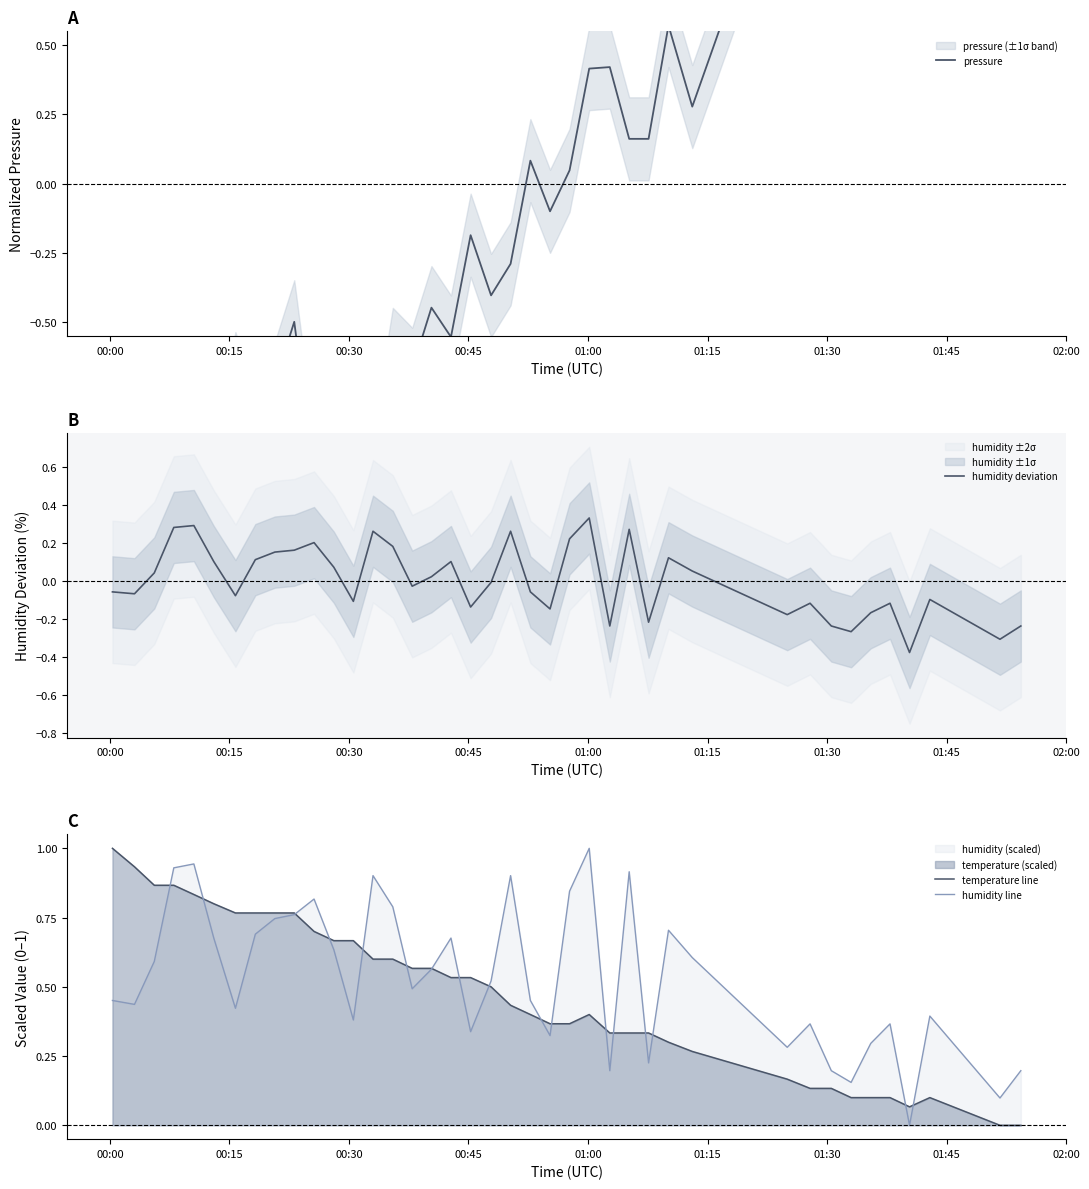

What is the maximum value for humidity line?

1.0